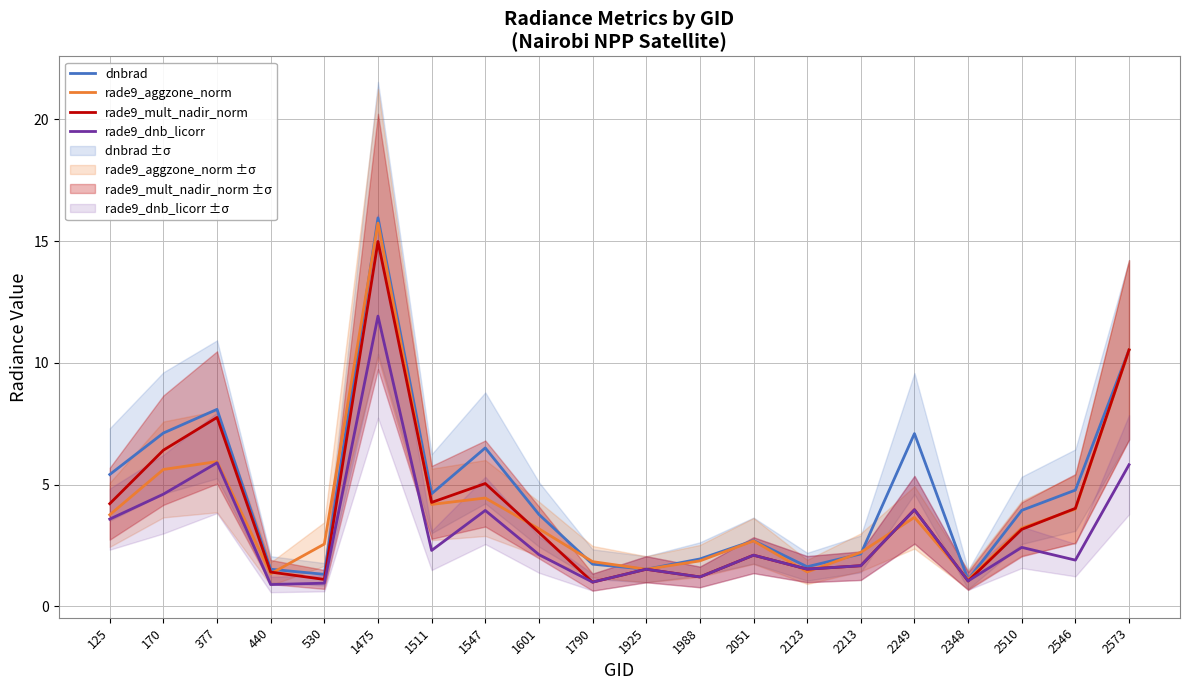

What are all the series names shown in the legend?

dnbrad, rade9_aggzone_norm, rade9_mult_nadir_norm, rade9_dnb_licorr